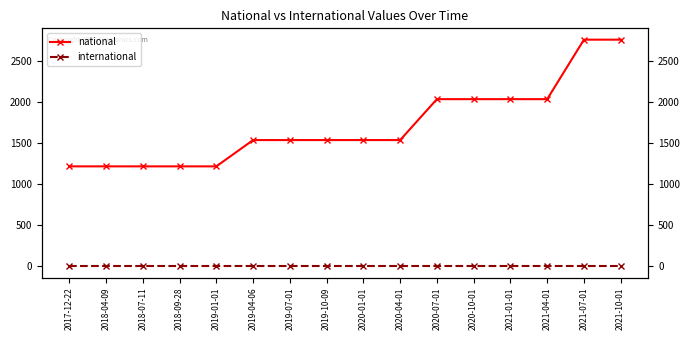

List the labels in order of international value, smallest first.

2017-12-22, 2018-04-09, 2018-07-11, 2018-09-28, 2019-01-01, 2019-04-06, 2019-07-01, 2019-10-09, 2020-01-01, 2020-04-01, 2020-07-01, 2020-10-01, 2021-01-01, 2021-04-01, 2021-07-01, 2021-10-01